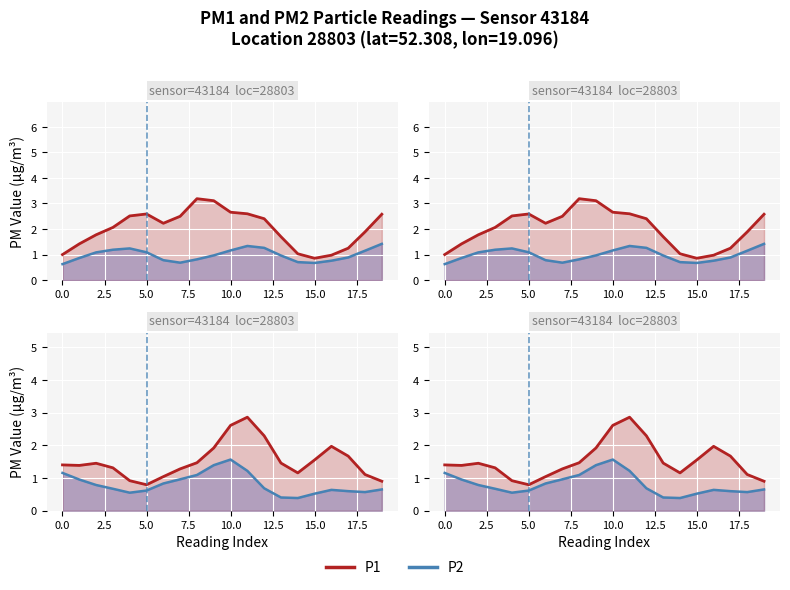

Is the value of P2_line at 5.0 greater than the value of P1 at 18?

No